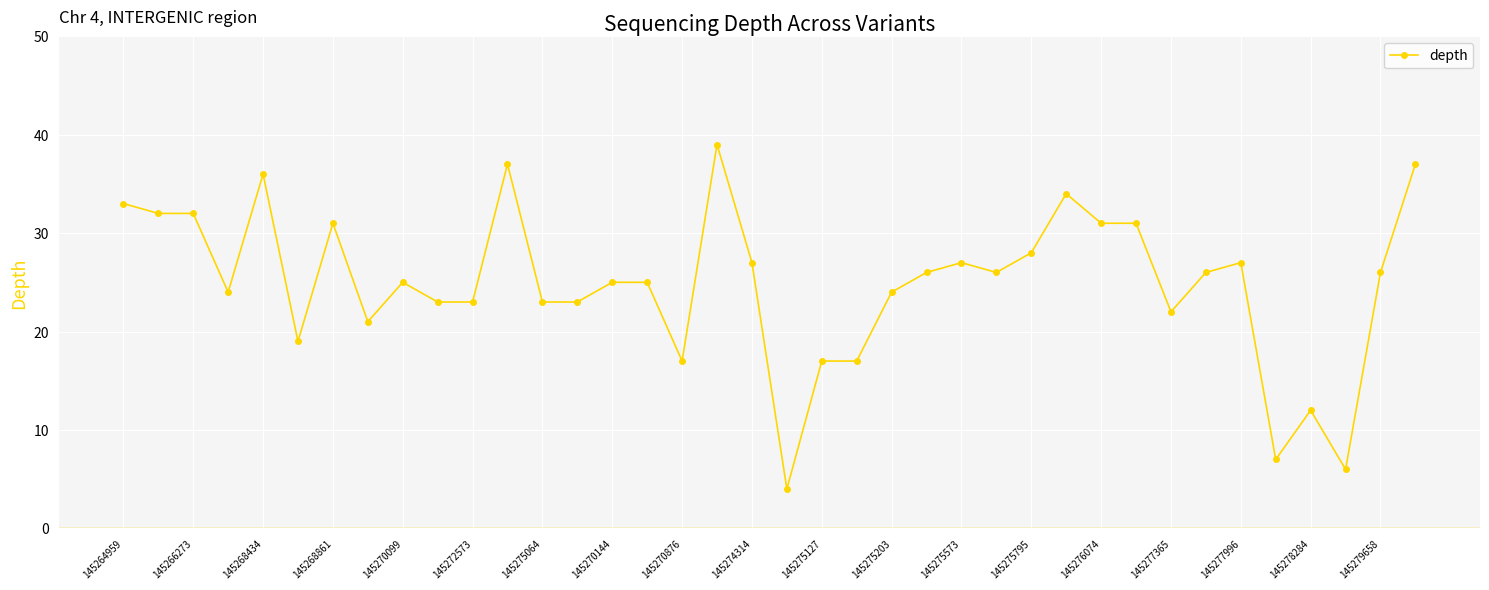

What is the minimum value shown in the chart?

4